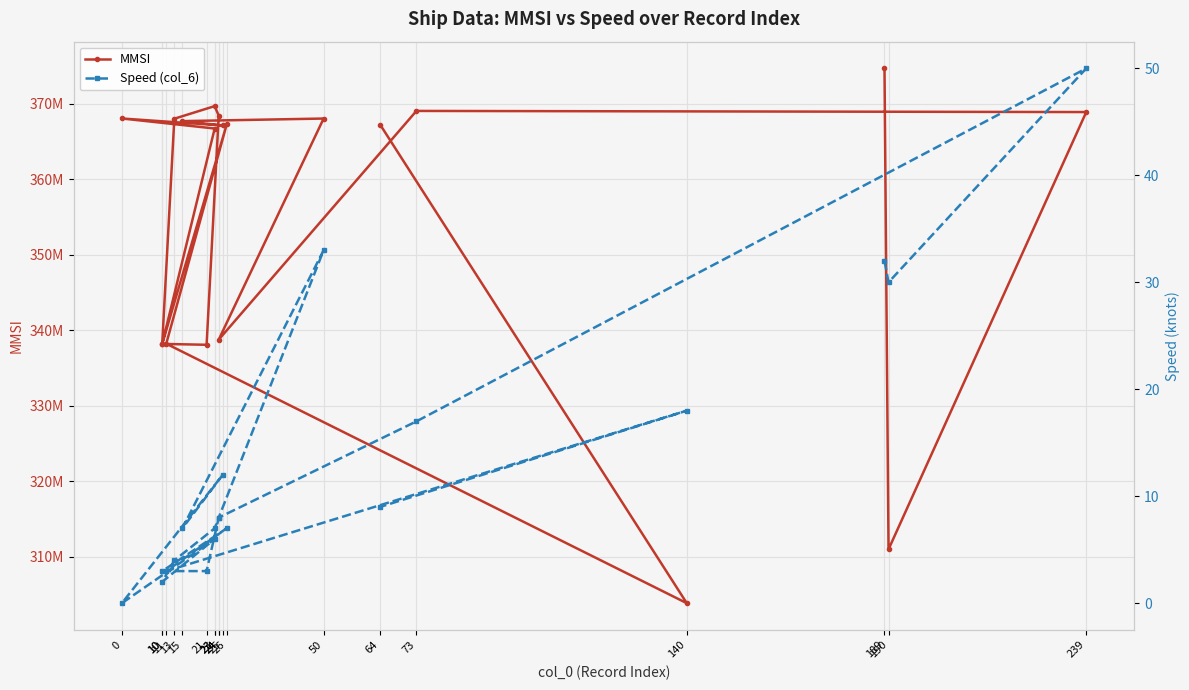

True or false: MMSI has more than 1 points higher than both neighbors.

True